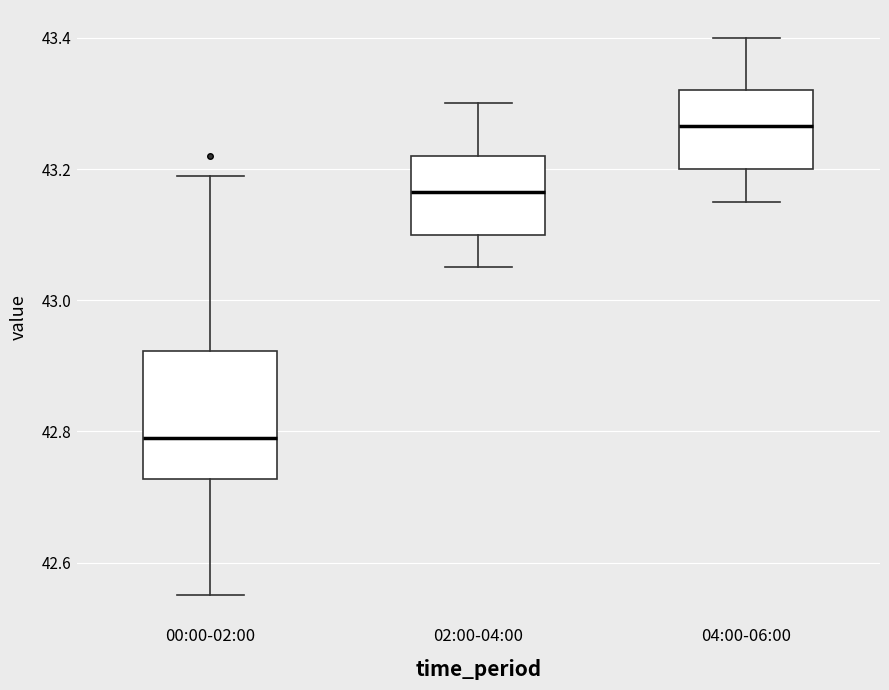

Which box has the lowest median line?

00:00-02:00